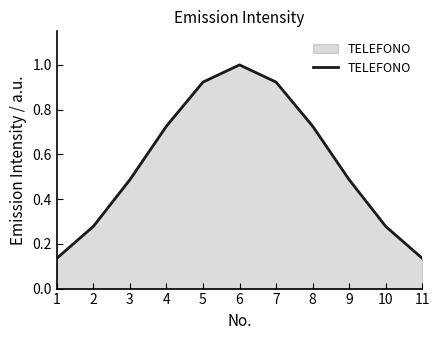

The value at 5 is 1.3. True or false?

False